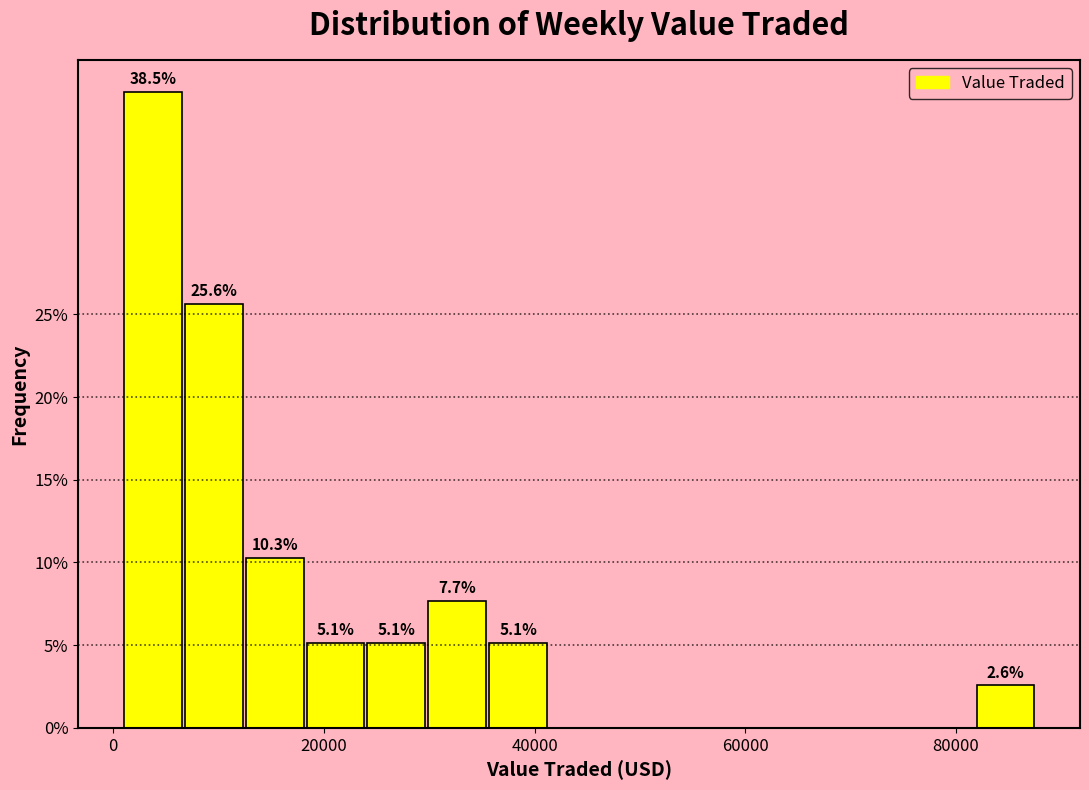

Around what value on the x-axis is the tallest bar? Give the approximate position of its centre, as read against the axis.

4000